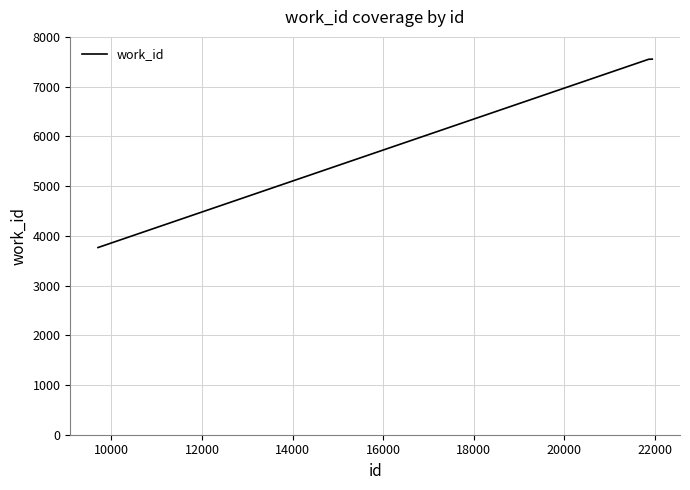

What is the sum of all values?

26417